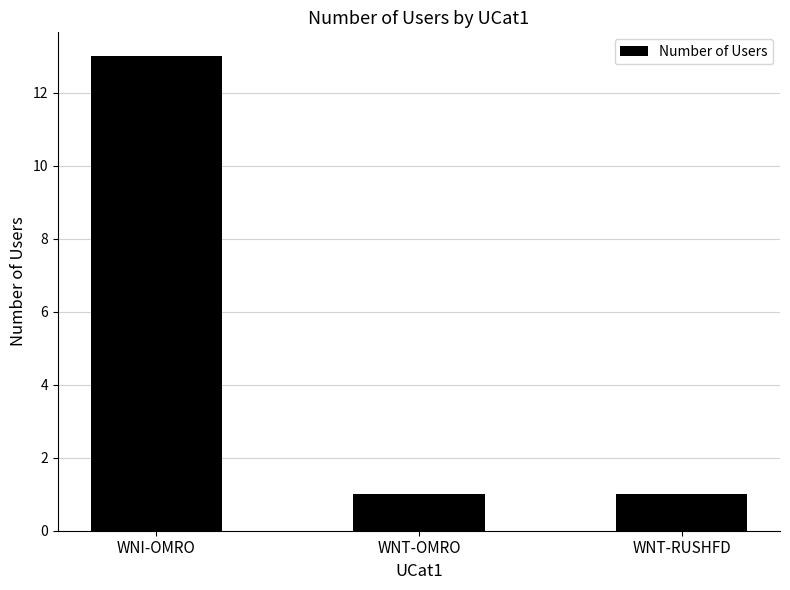

Reading left to right, what are all the values shown in this chart?

WNI-OMRO=13	WNT-OMRO=1	WNT-RUSHFD=1